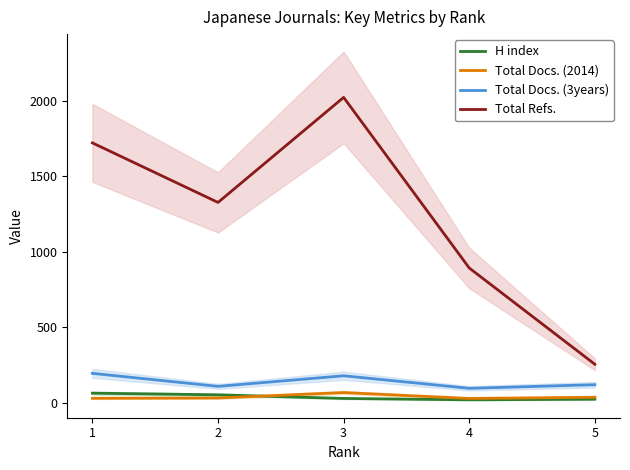

Is the value of Total Refs. at 2 greater than the value of H index at 1?

Yes